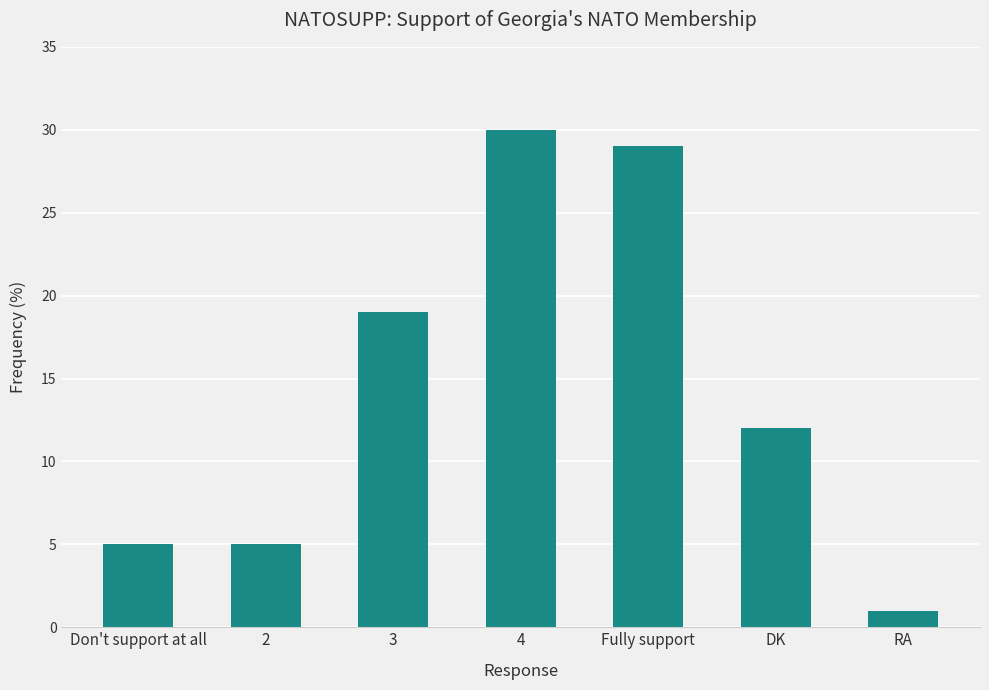

What is the sum of the values at 3 and DK?

31